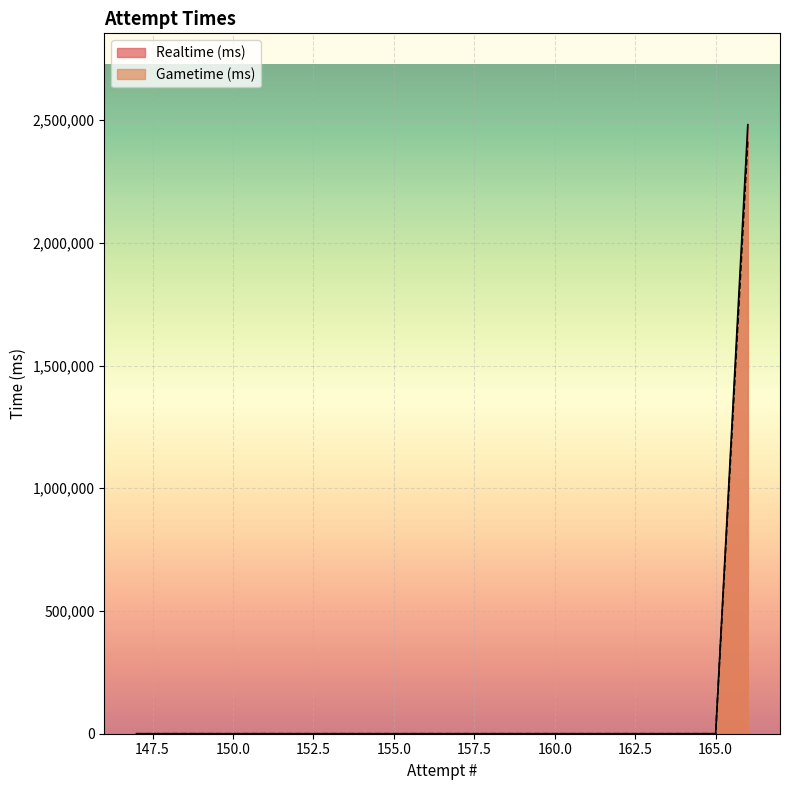

What is the average value of the Gametime (ms) series?

120978